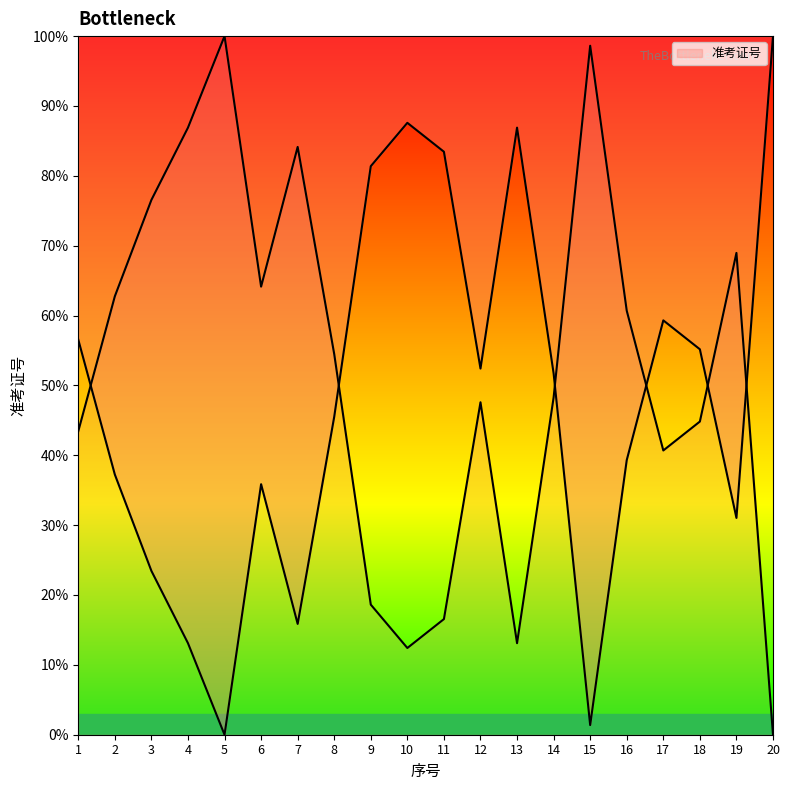

How many values are above zero?

19